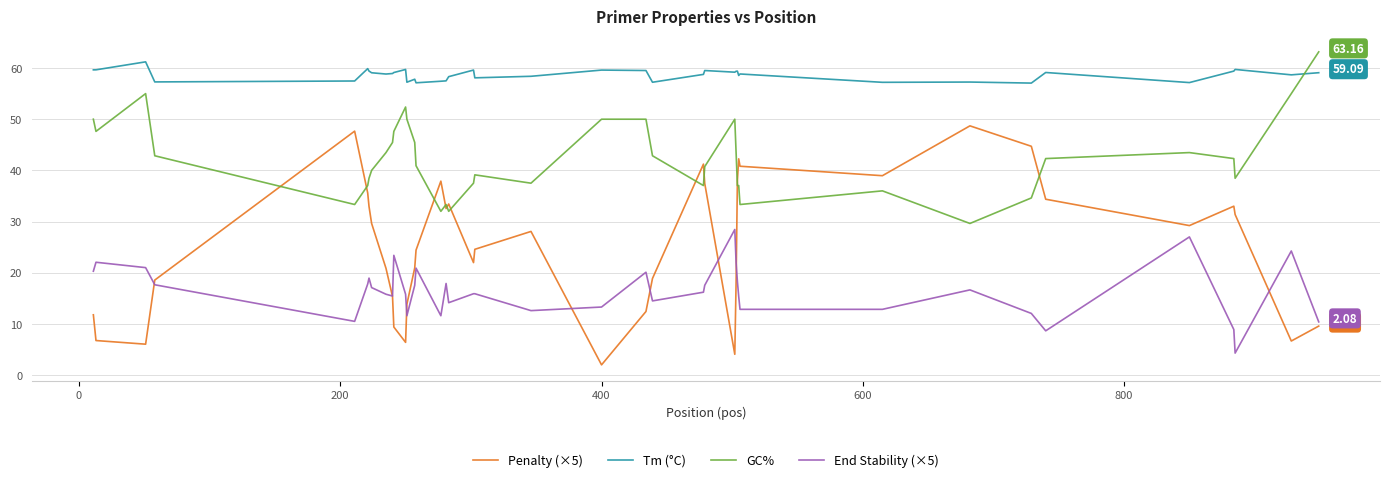

List the series in order of their overall mean, lowest first.

End Stability (×5), Penalty (×5), GC%, Tm (°C)